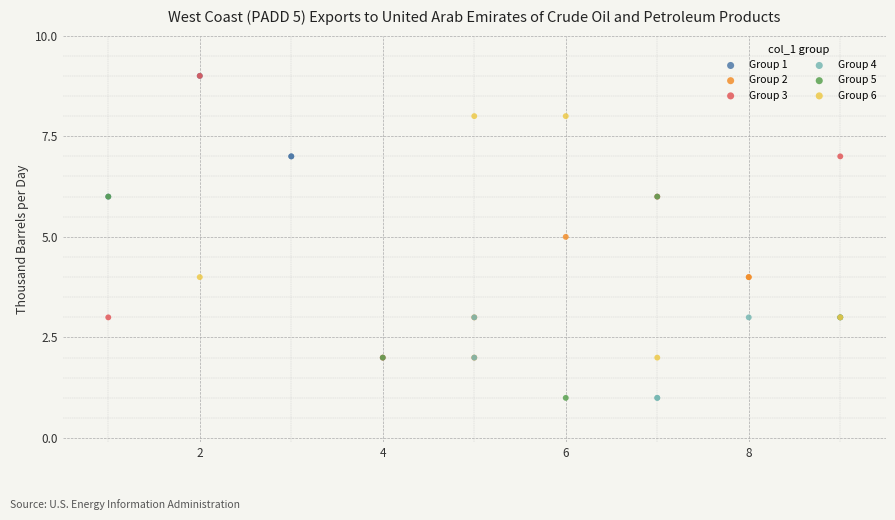

Which series has the largest Y range (max minus min)?

Group 3